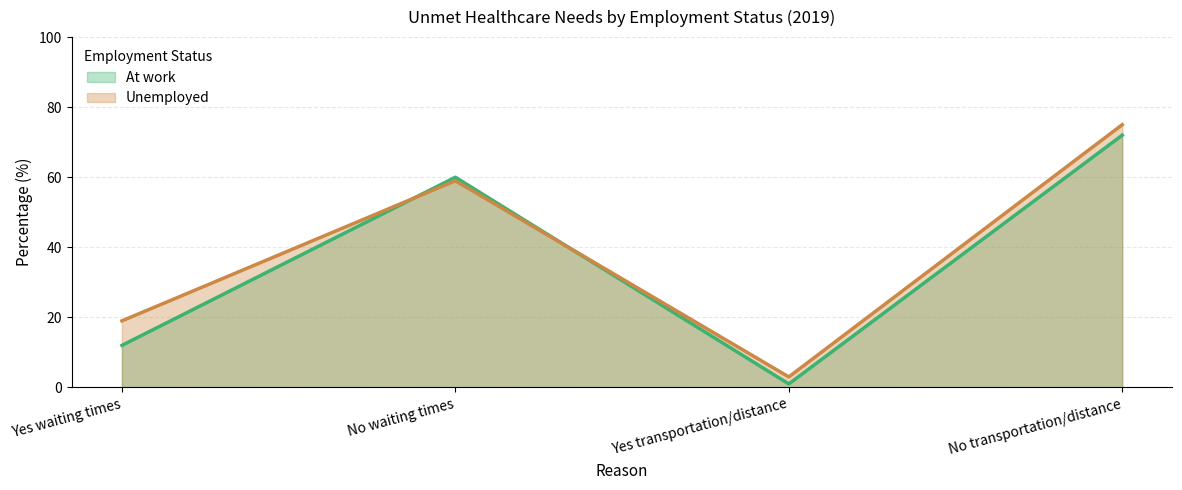

How many lines are shown in the chart?

2